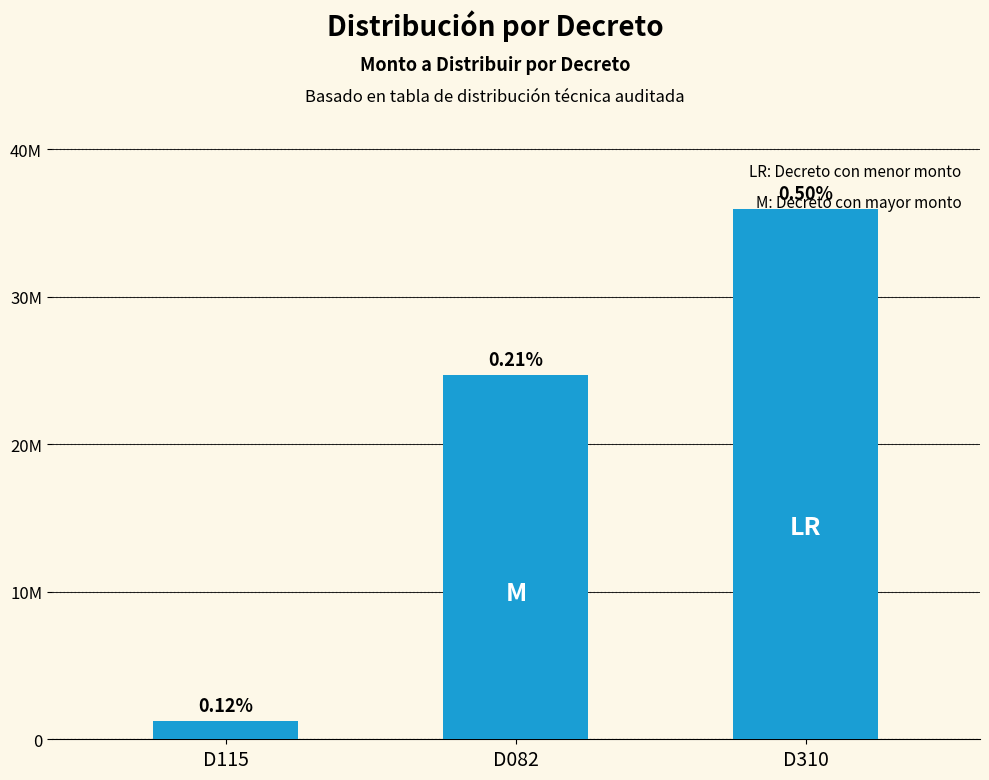

Count the values in the range 1233822 to 35991985.

3